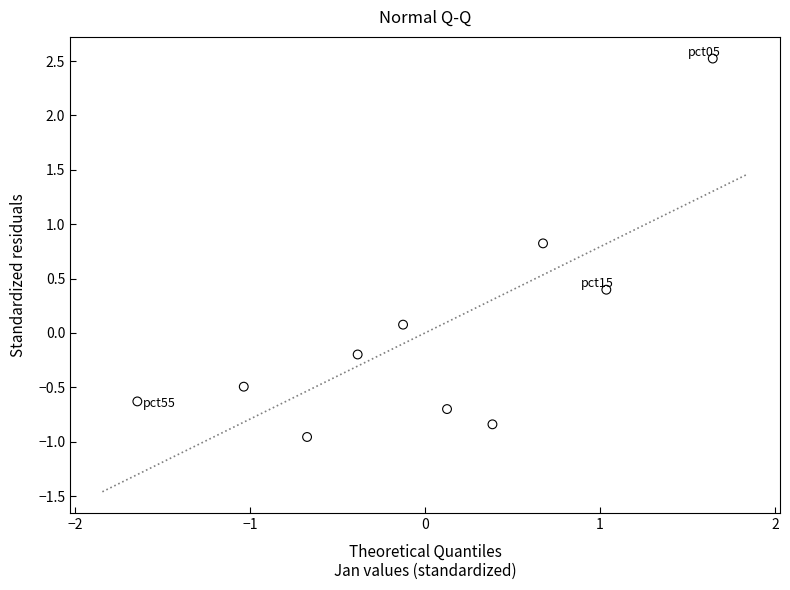

What is the range of X values (max minus min)?

3.3